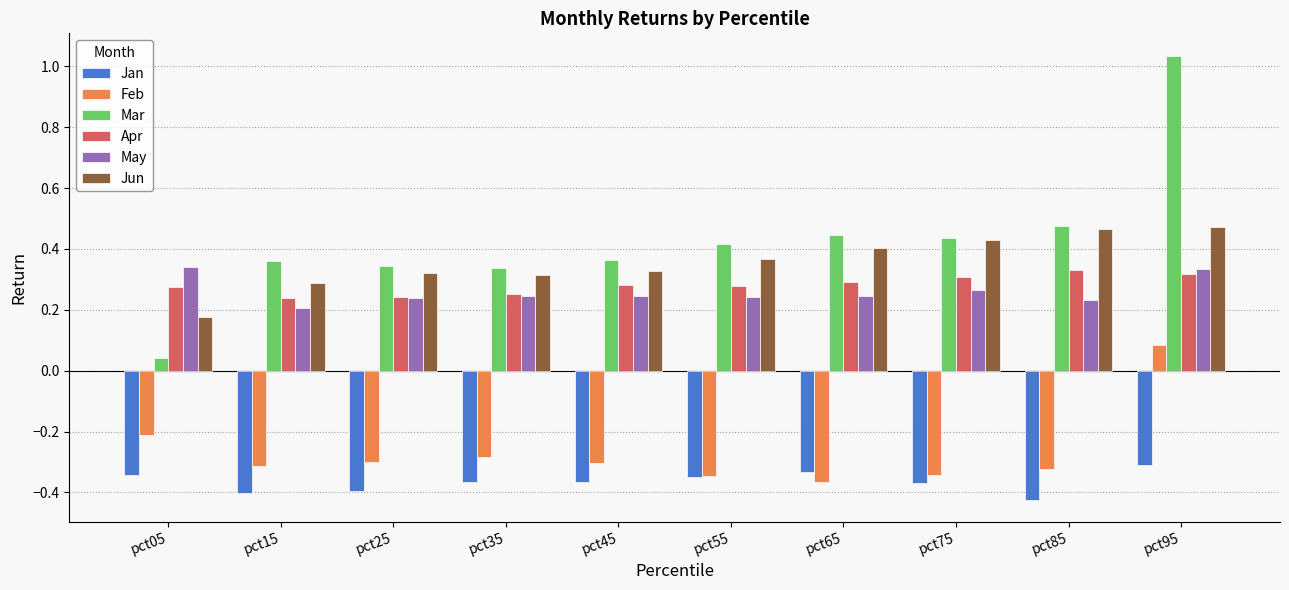

Which series has the largest total across all categories?

Mar